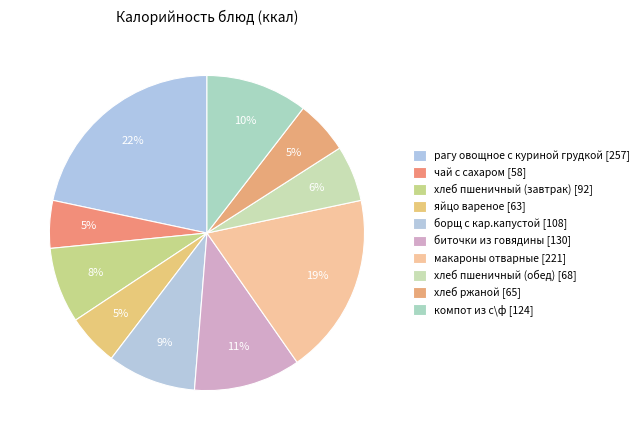

What is the largest slice in the pie chart?

рагу овощное с куриной грудкой